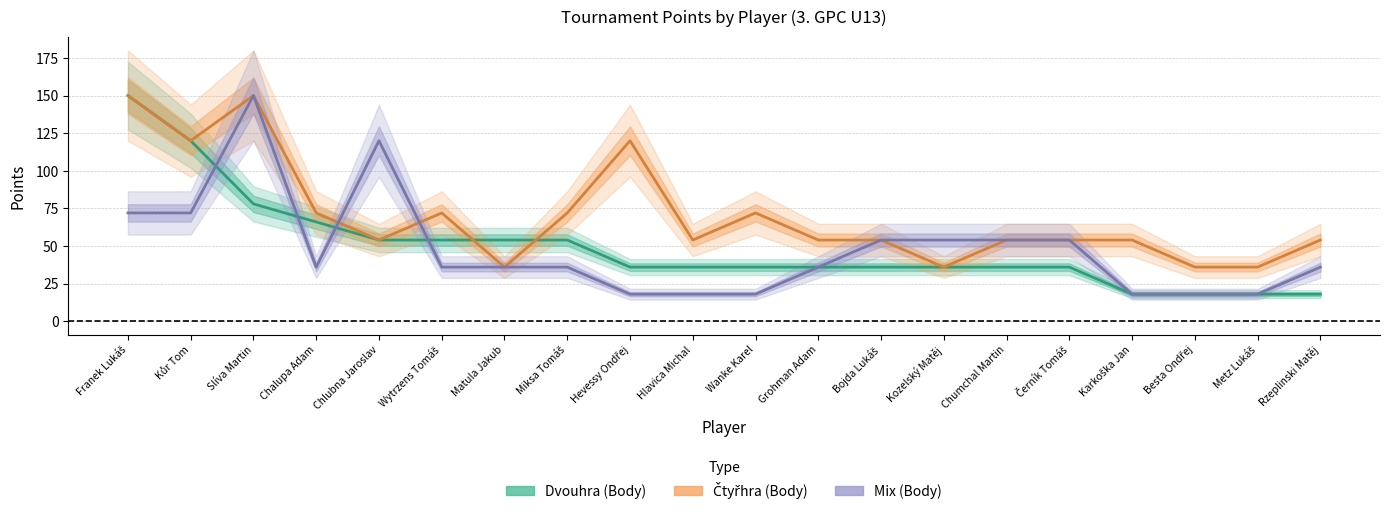

At which category is the sum across all series the highest?

Slíva Martin